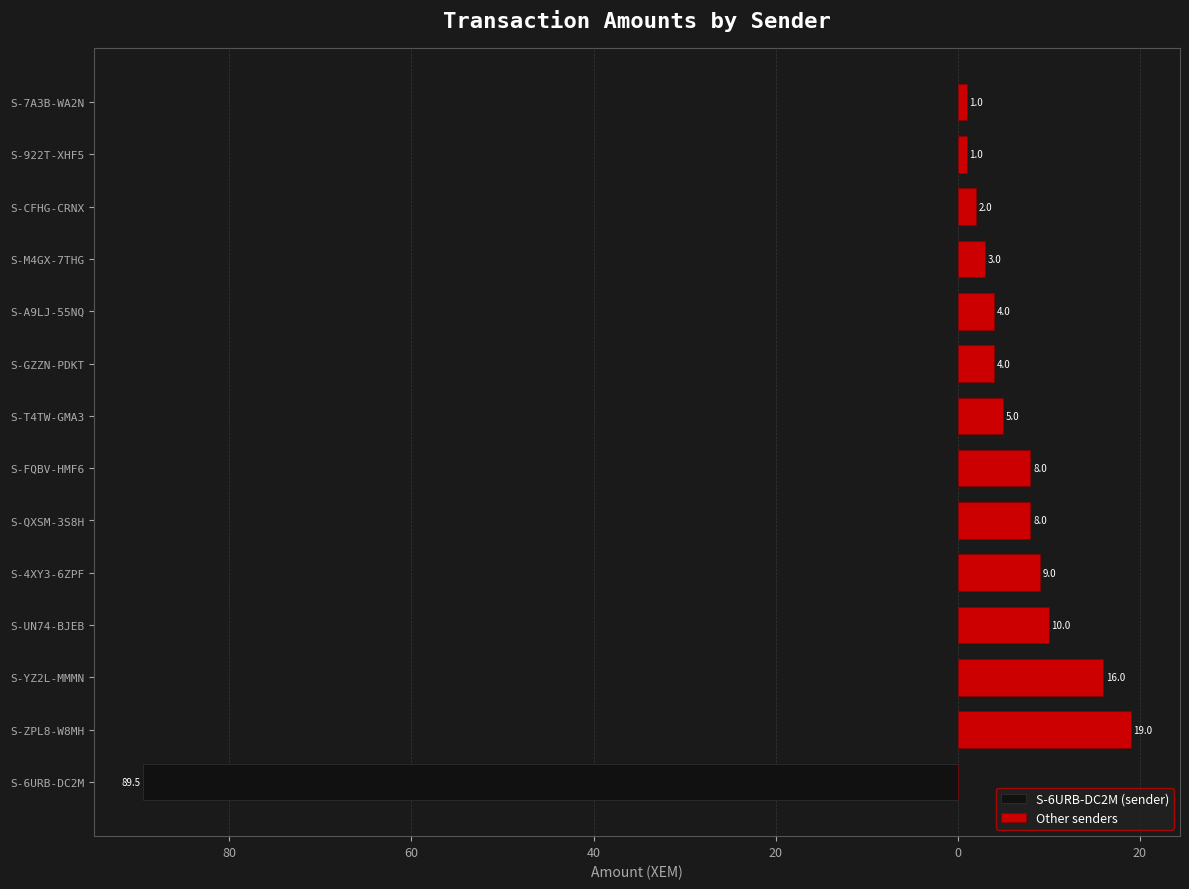

Count the number of data series in this chart.

2